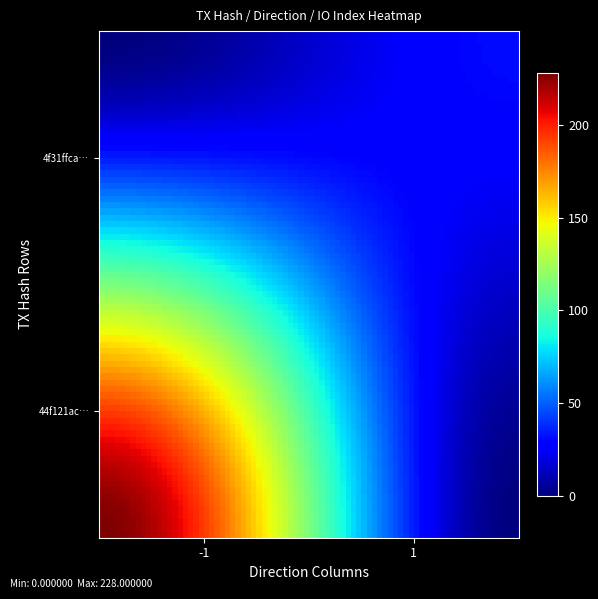

Rank the series by their maximum value, from lowest to highest.

4f31ffca316109578cdca33d9e7dac0dcff4818, 44f121ac42242cc83bae33a5dd232576ffc8153